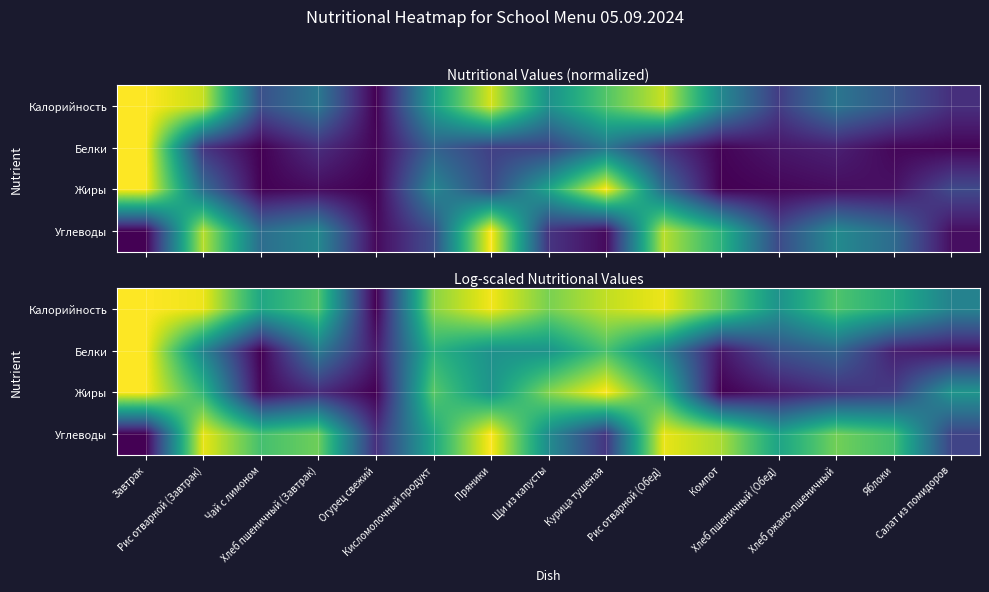

At which category is the sum across all series the highest?

Рис отварной (Завтрак)